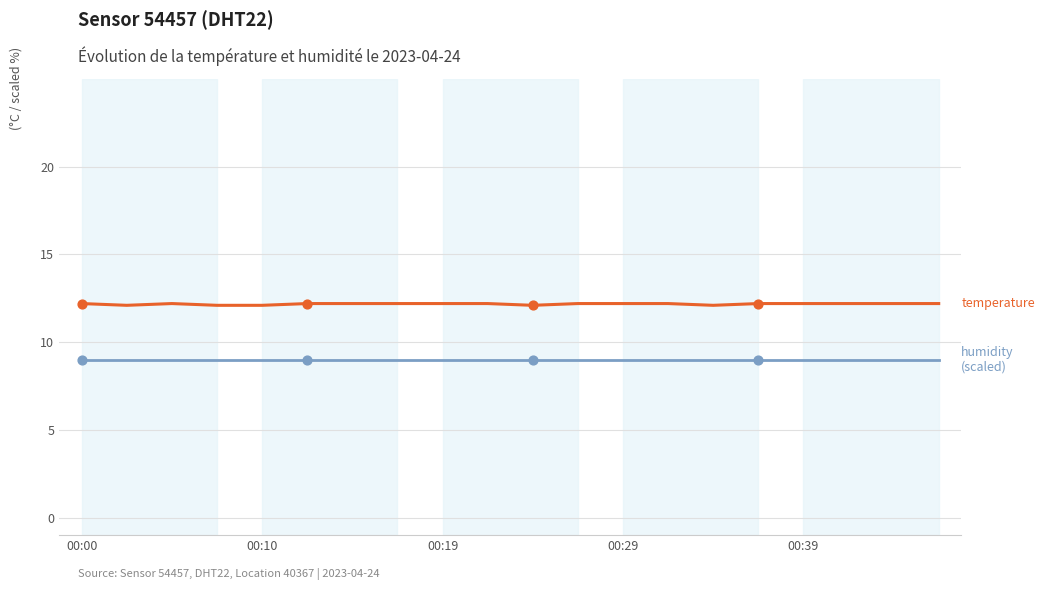

What is the greatest value displayed?

12.2